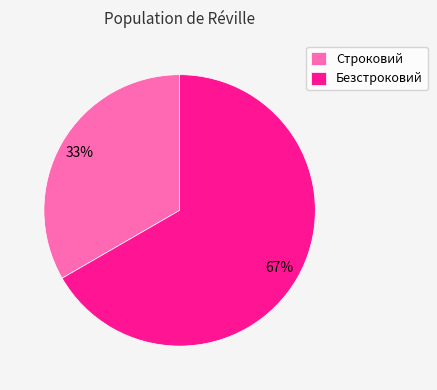

True or false: Строковий accounts for 47% of the total.

False